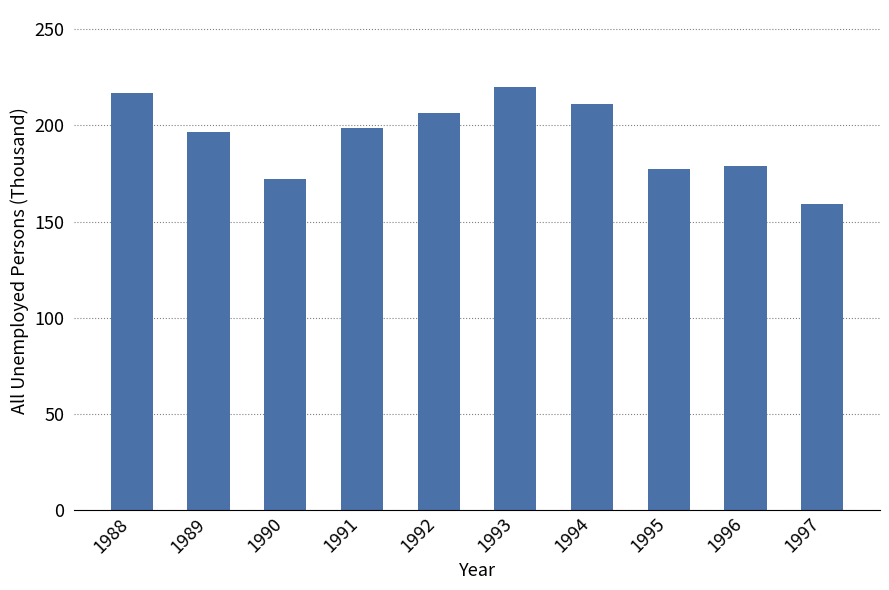

Are the bars grouped side by side (vs. stacked)?

No